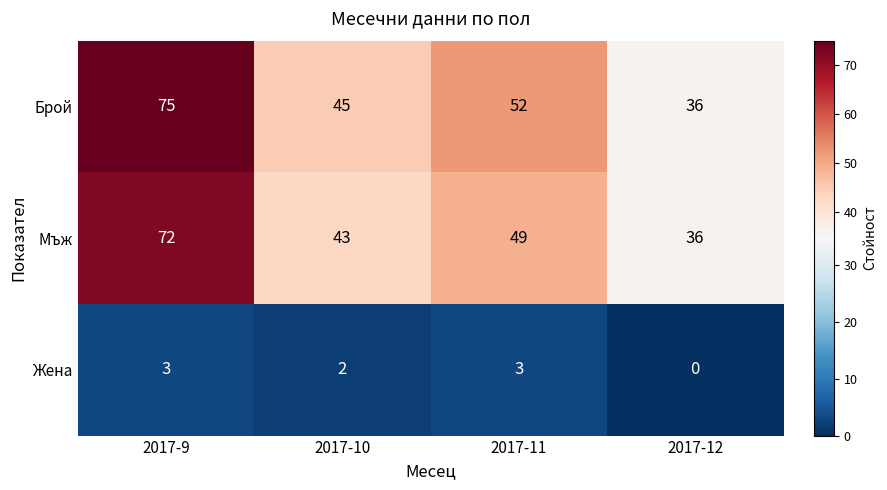

What is the sum of the Мъж values at 2017-10 and 2017-9?

115